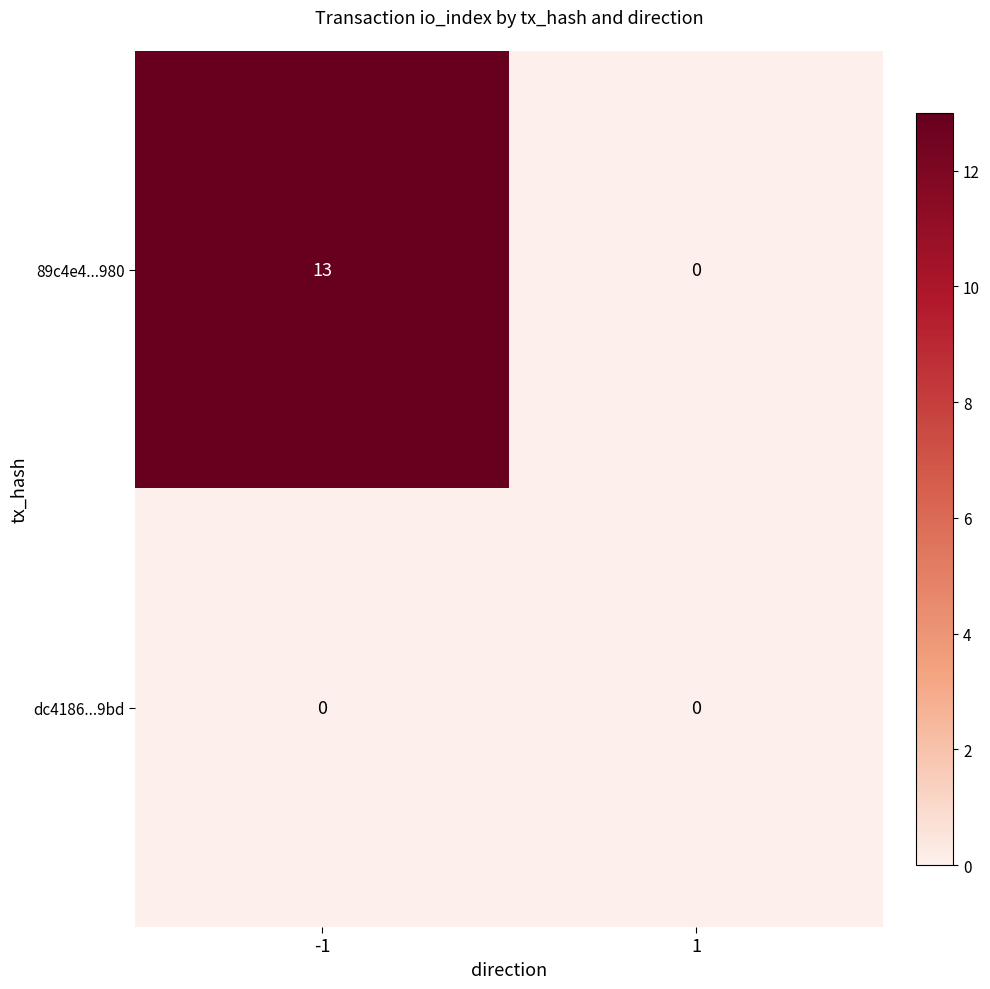

The value of 89c4e4...980 at -1 is 13. True or false?

True